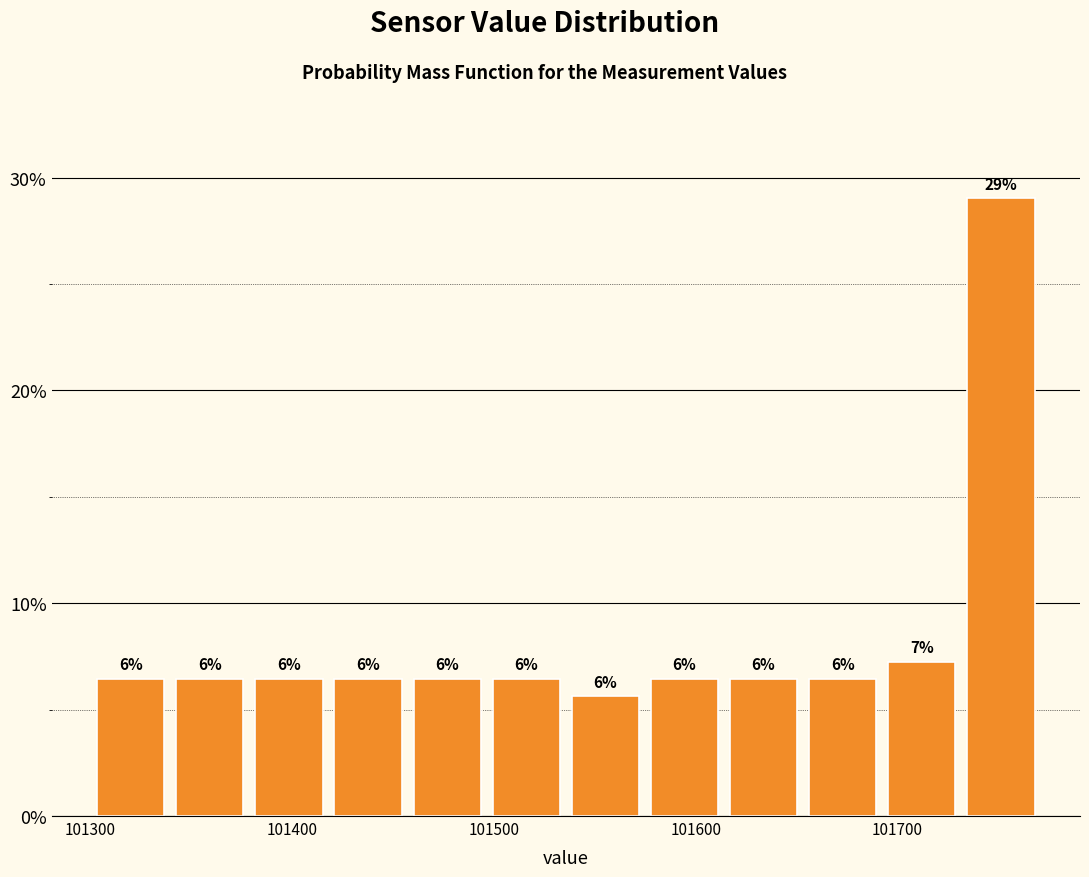

Around what value on the x-axis is the tallest bar? Give the approximate position of its centre, as read against the axis.

101750